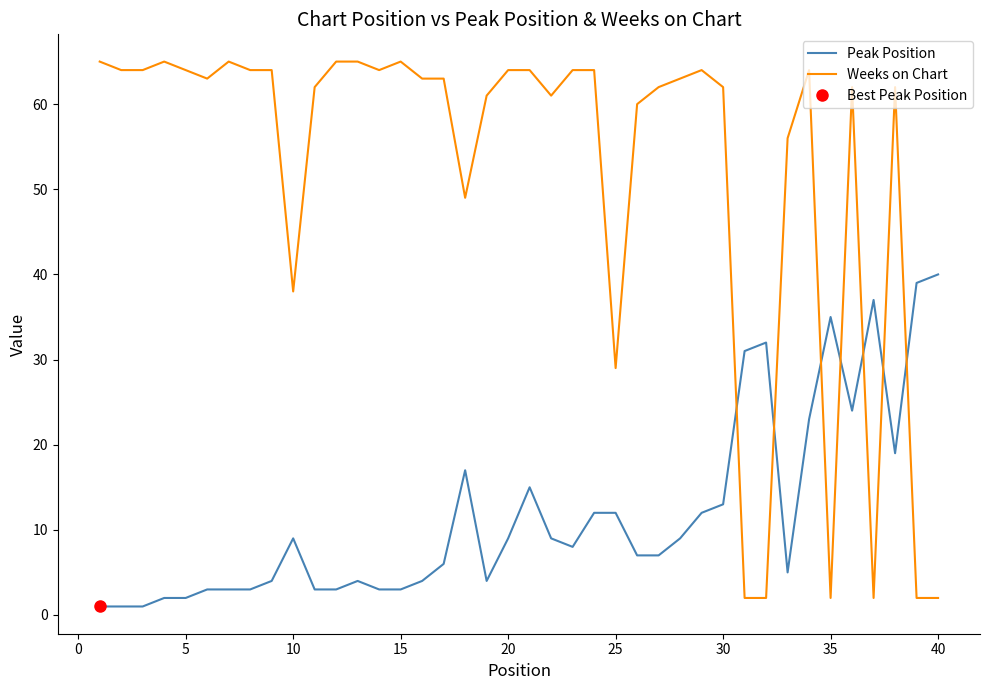

Read the Weeks on Chart value at 15.

65